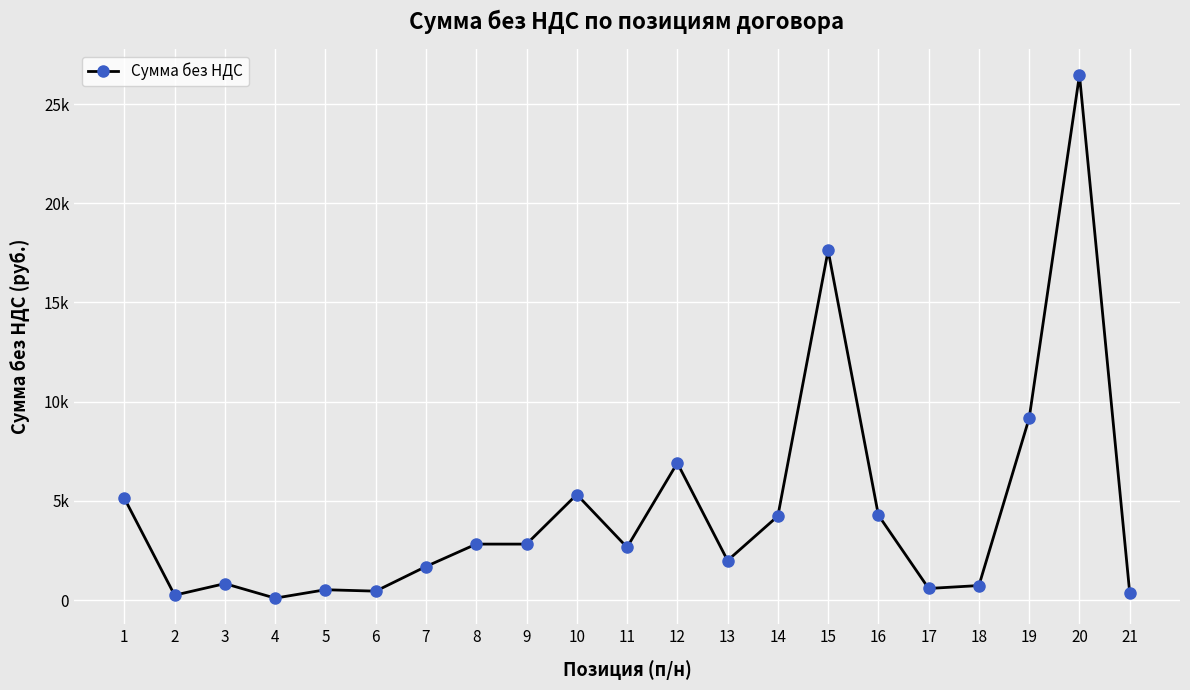

True or false: the data shows 2086.1 at 19.

False